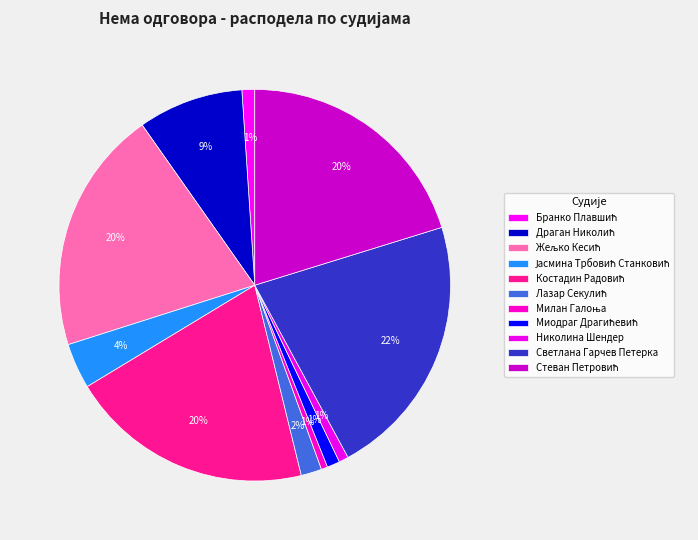

How many segments does this pie chart have?

11